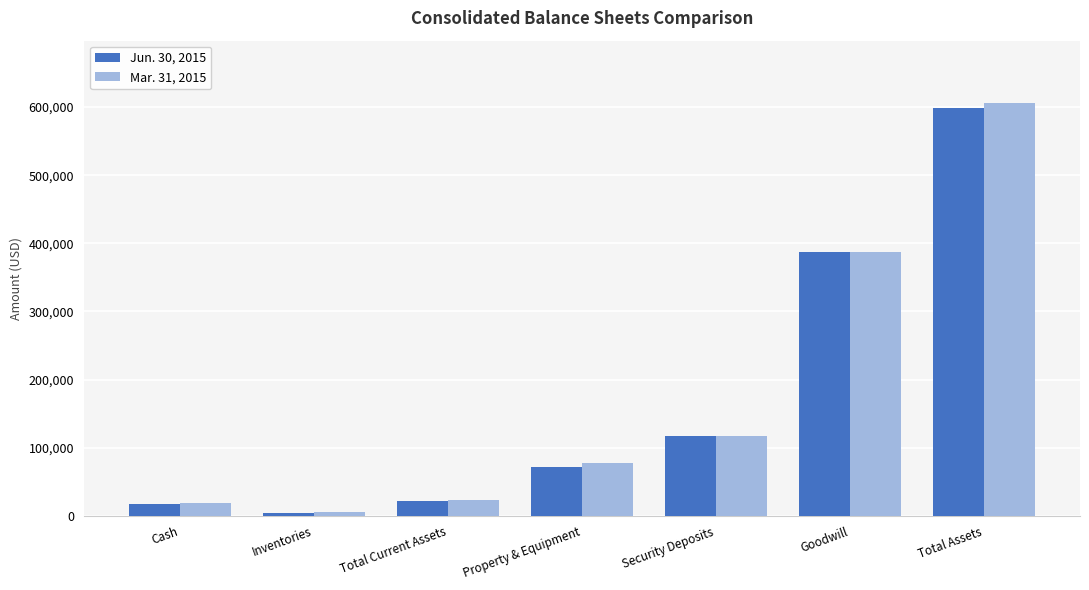

How many categories are shown in the chart?

7